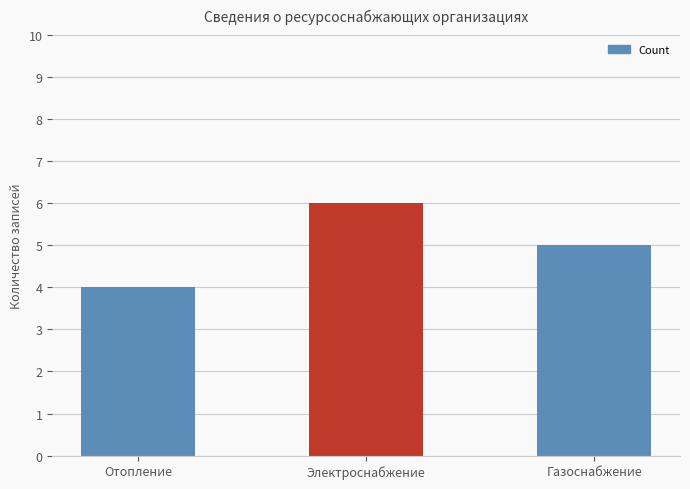

True or false: the data shows 5 at Газоснабжение.

True